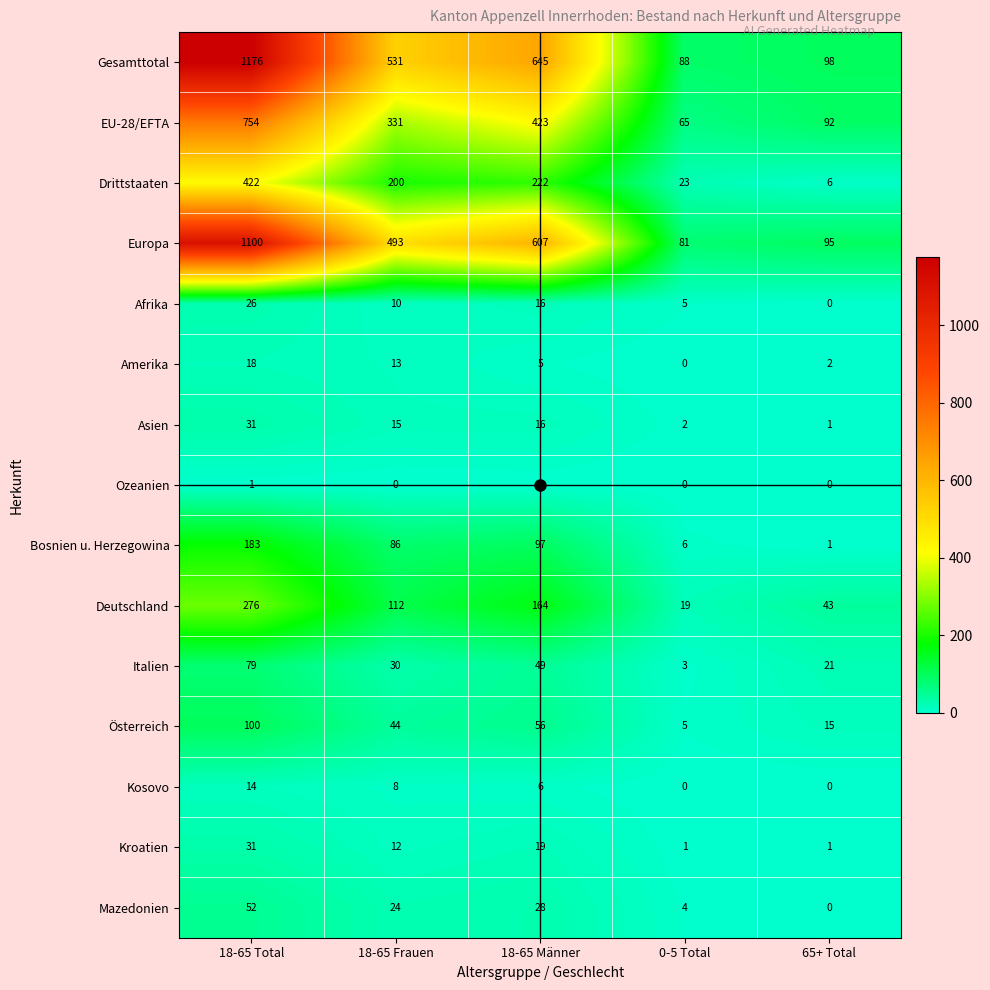

What is the sum of the Kroatien values at 18-65 Männer and 18-65 Total?

50